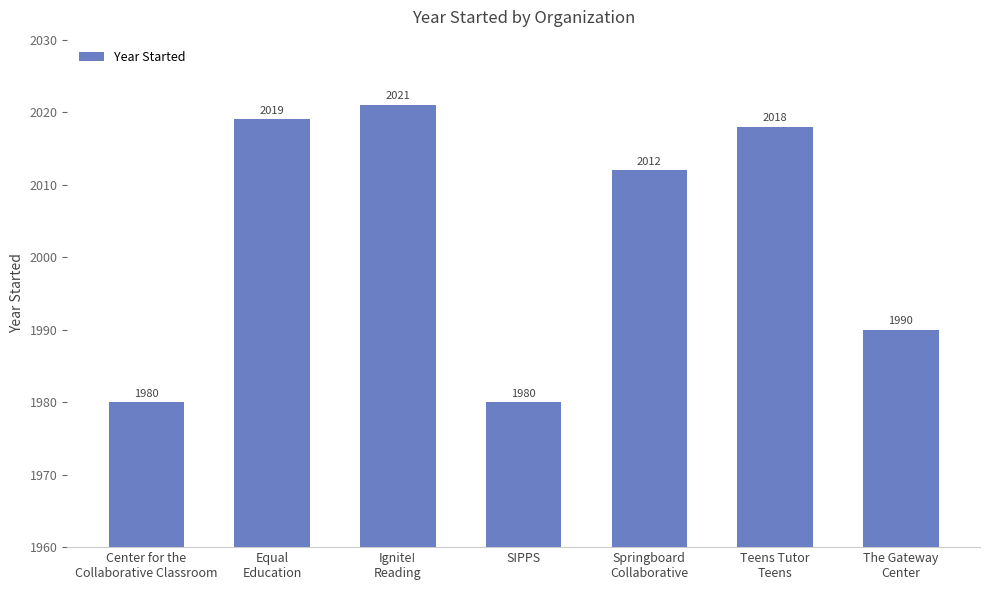

What is the maximum value shown in the chart?

2021